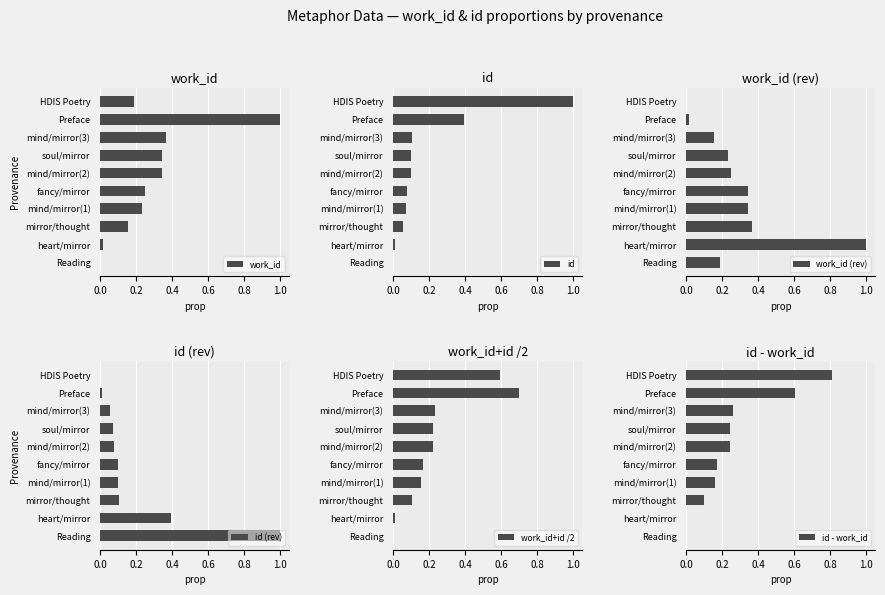

At how many categories does at least one series exceed 0?

10